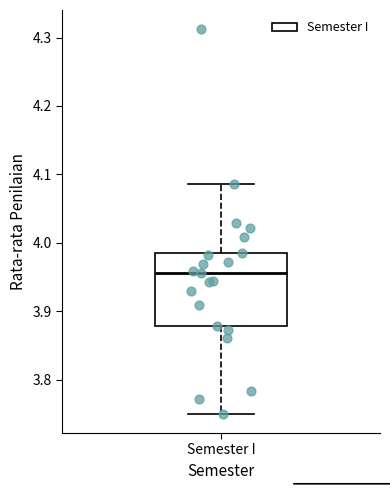

Transcribe this box plot: give where the median line is, the range the box spans, and where the two whiskers end, as read against the y-axis. The values are not printed on the chart, so give them approximately, as read against the axis.

median 3.96, box 3.88 to 3.99, whiskers 3.75 to 4.09